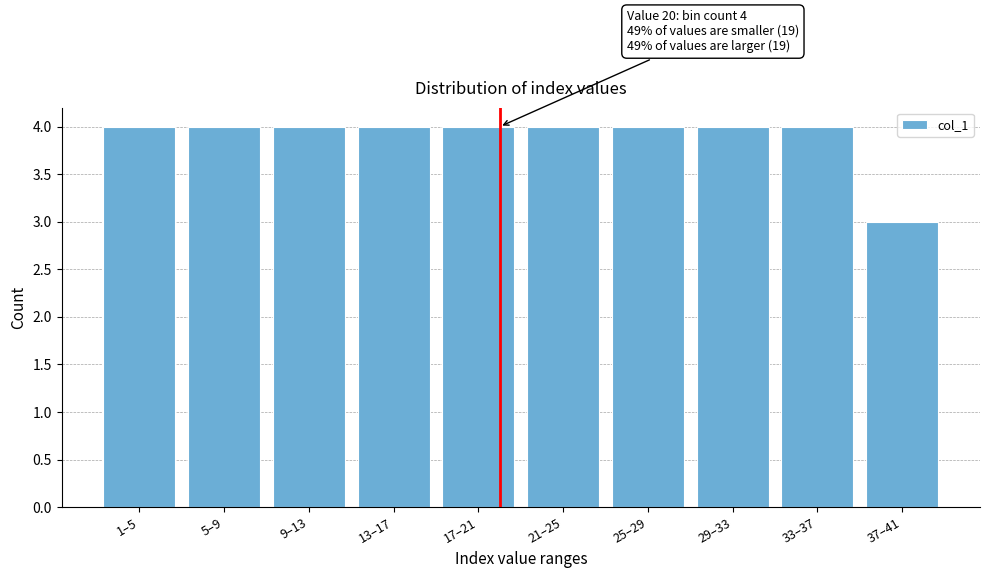

Reading left to right, what are all the values shown in this chart?

1–5=4	5–9=4	9–13=4	13–17=4	17–21=4	21–25=4	25–29=4	29–33=4	33–37=4	37–41=3